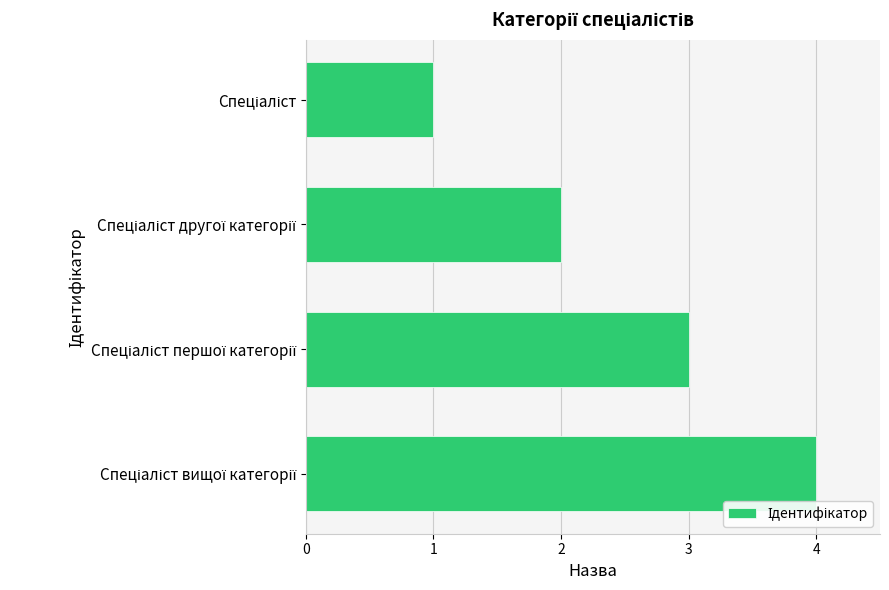

What is the sum of all values?

10